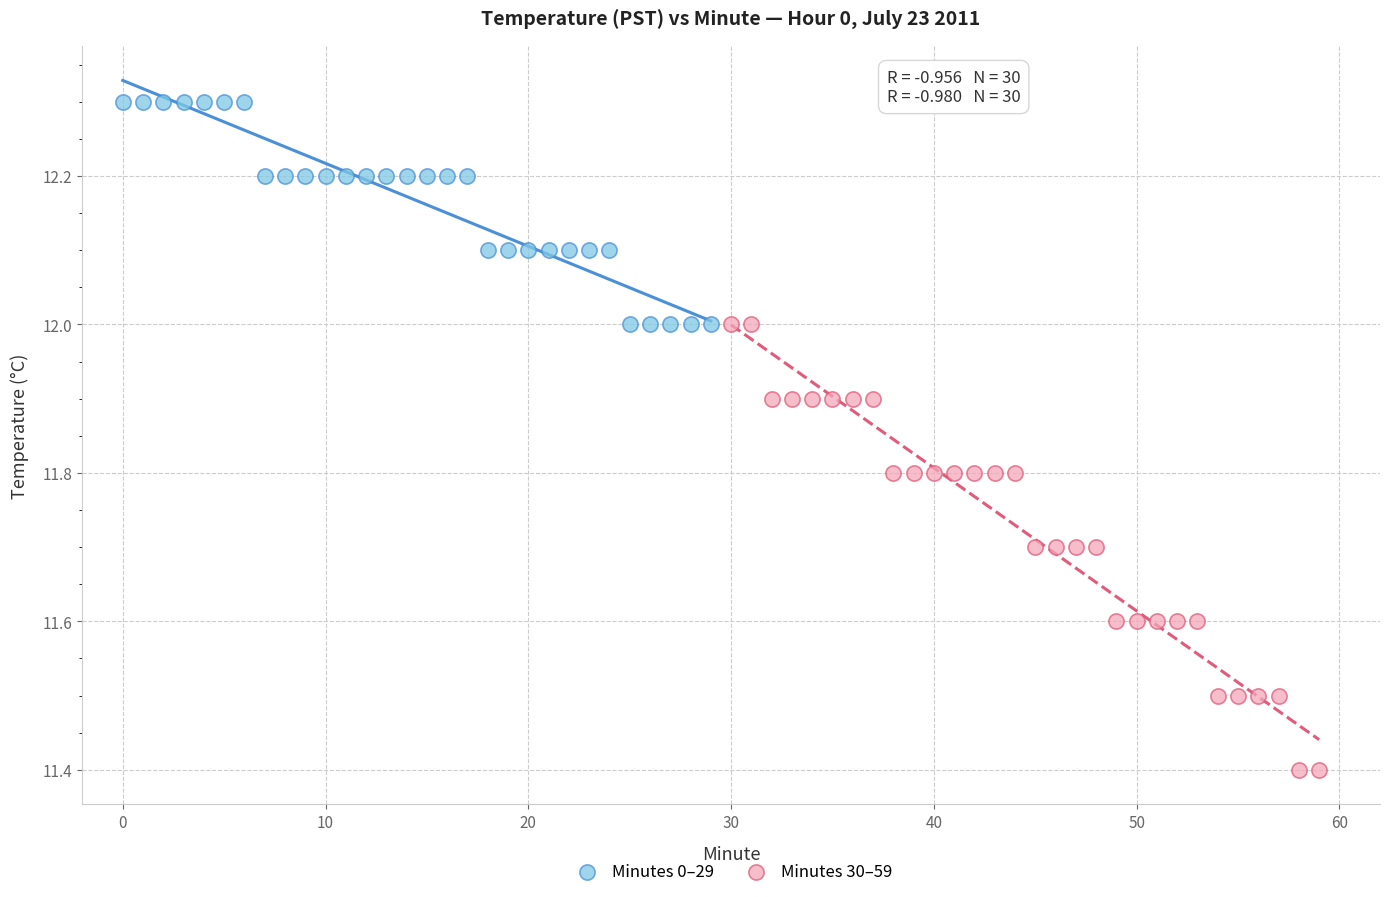

Which series reaches the maximum Y coordinate?

Minutes 0–29